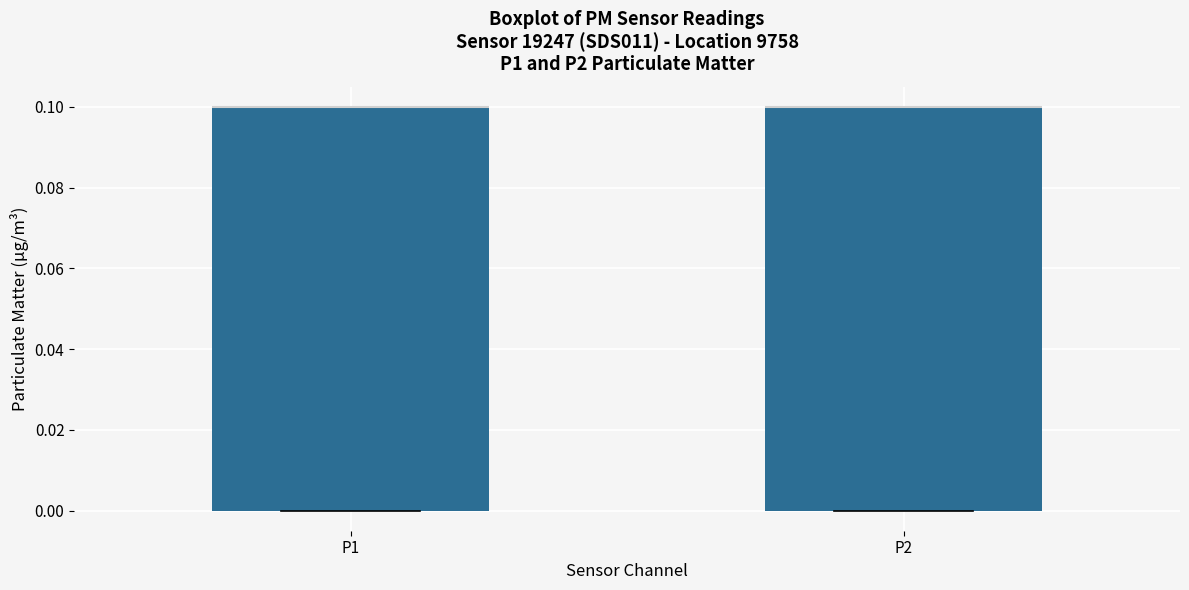

Where is the upper edge of the box for P2 on the y-axis? The values are not printed on the chart, so give them approximately, as read against the axis.

0.1